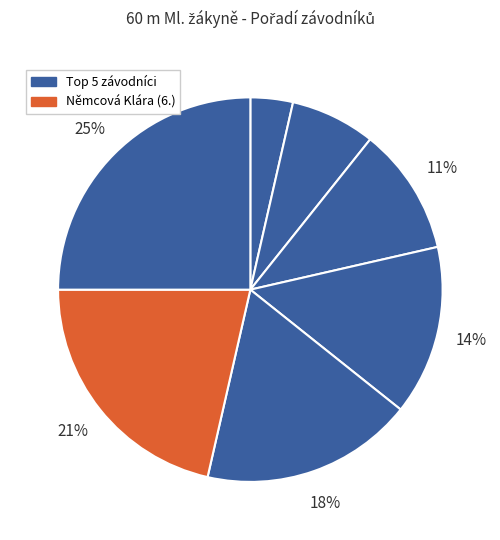

How many slices are in this pie chart?

7